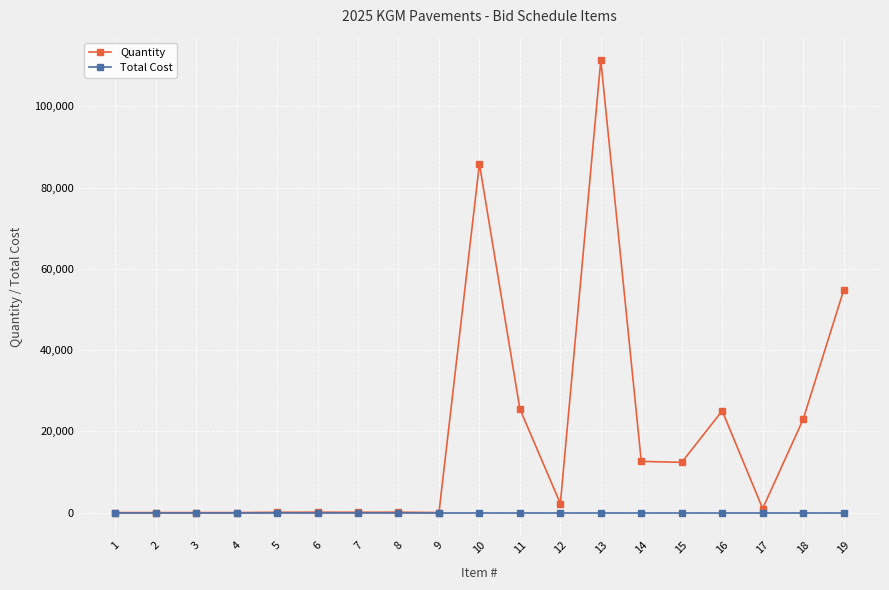

Rank the series by their average value, from highest to lowest.

Quantity, Total Cost